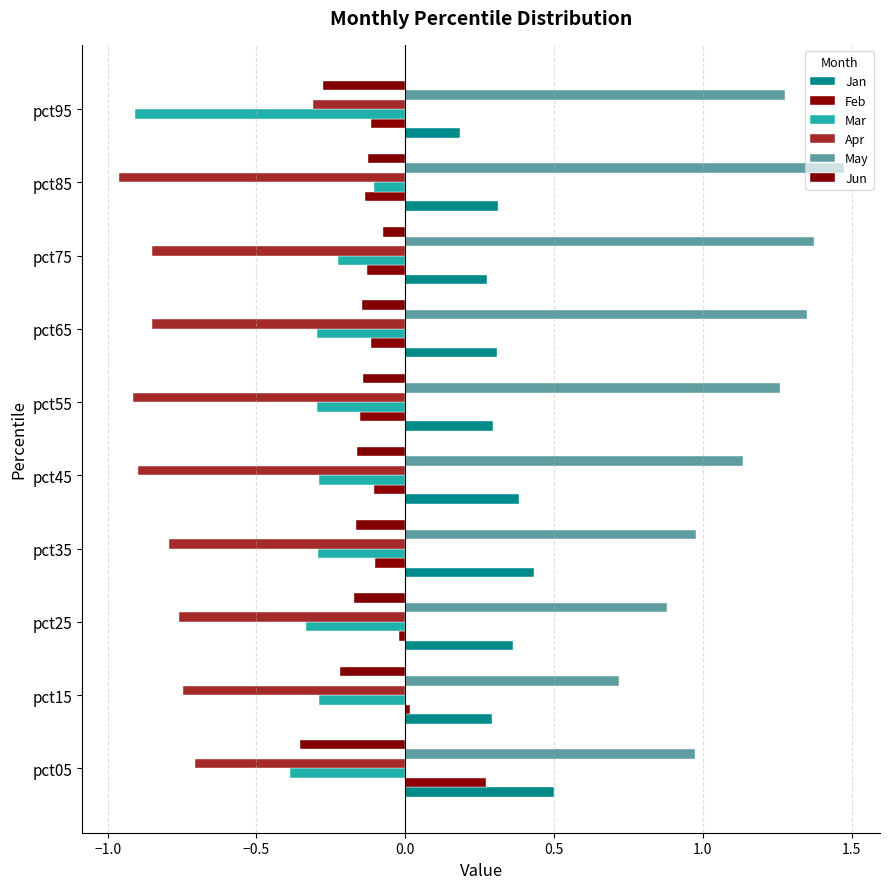

How many distinct data groups are displayed?

6